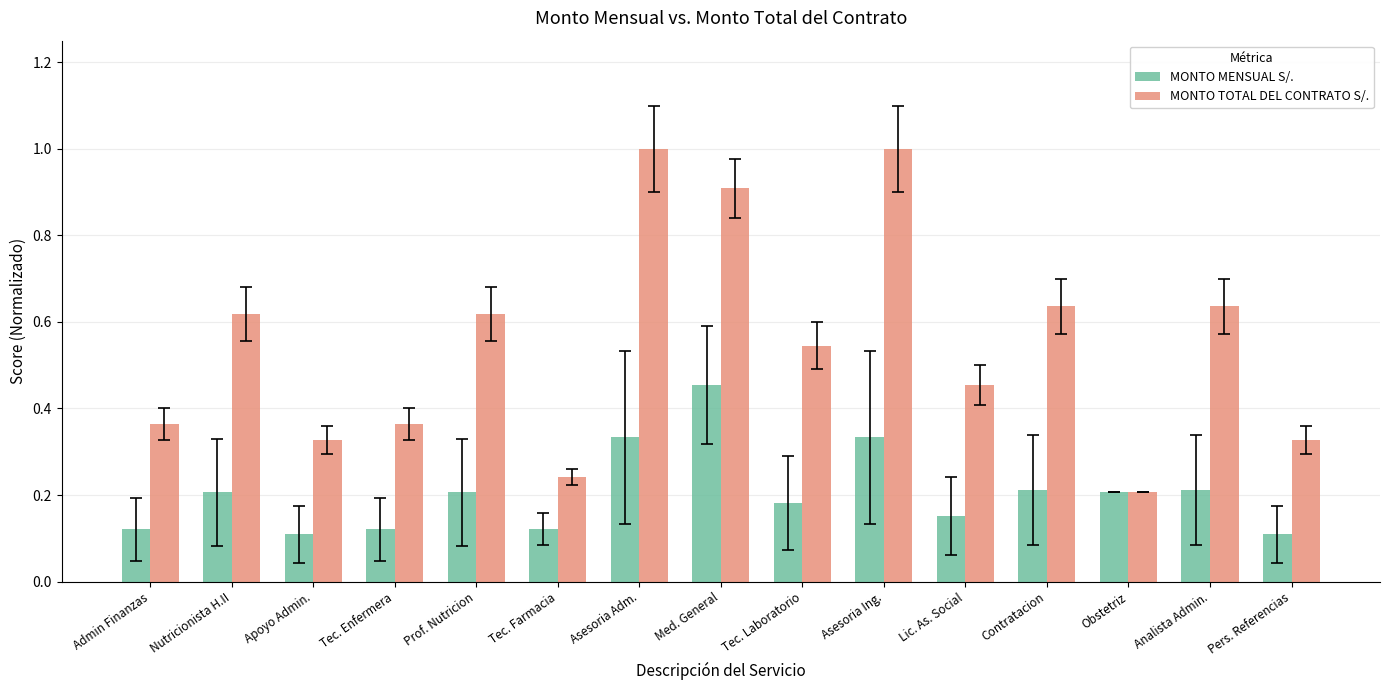

What is the maximum value shown in the chart?

1.0